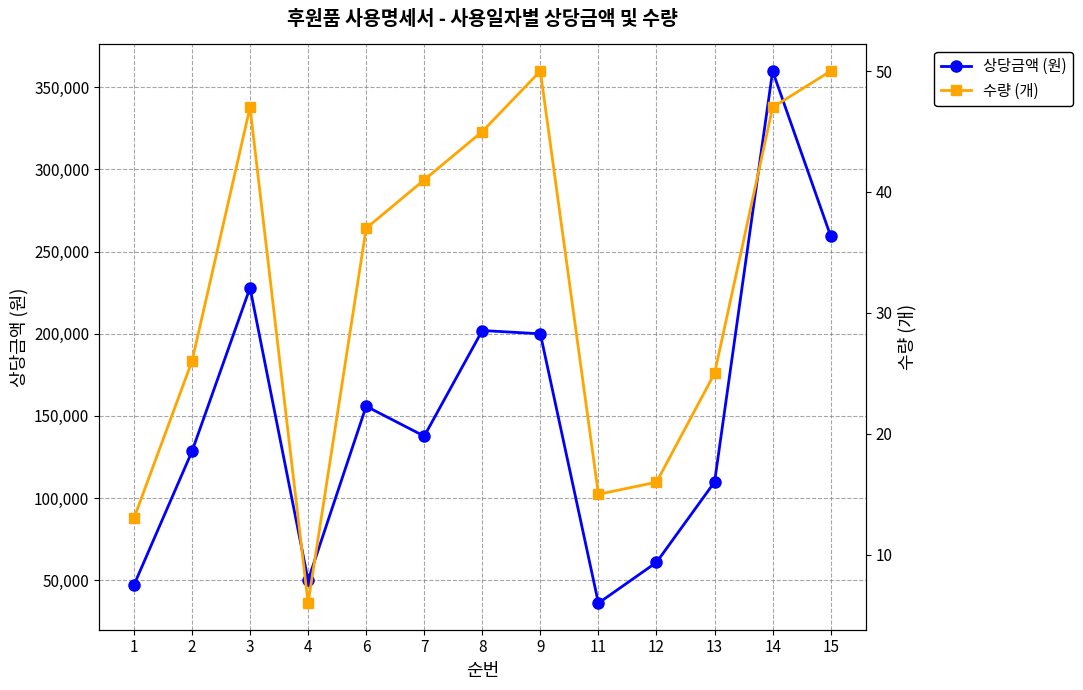

How many lines are shown in the chart?

2